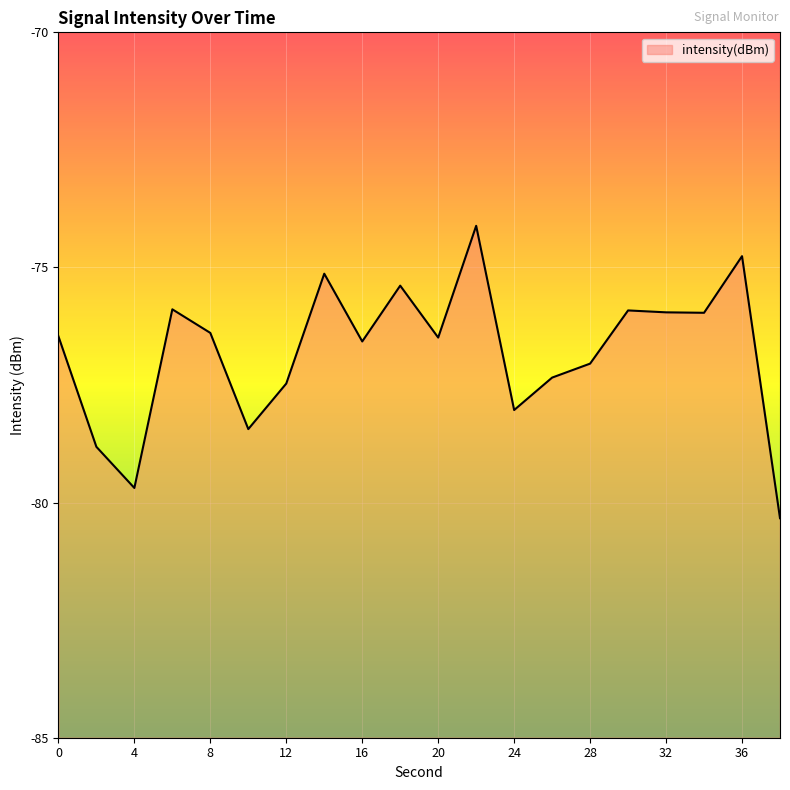

What is the difference between the maximum and second lowest values?

5.6